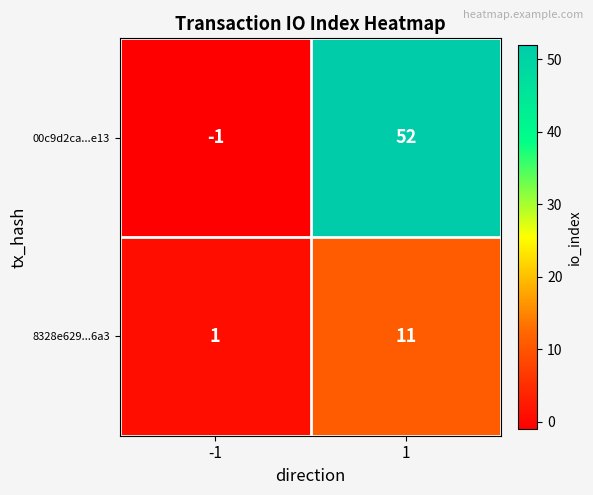

How many data points does each series have?

2